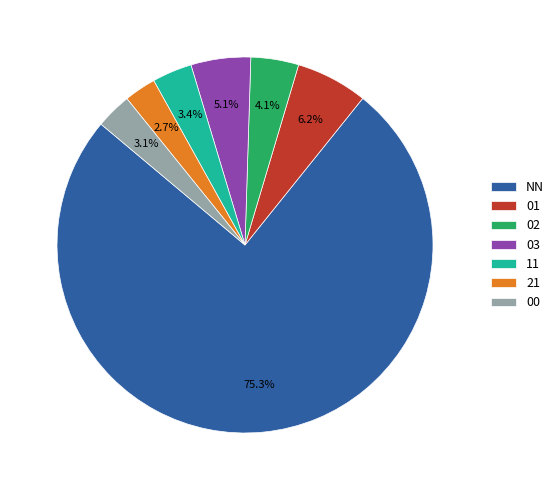

Approximately how many times larger is the value at 00 compared to 03?

0.6